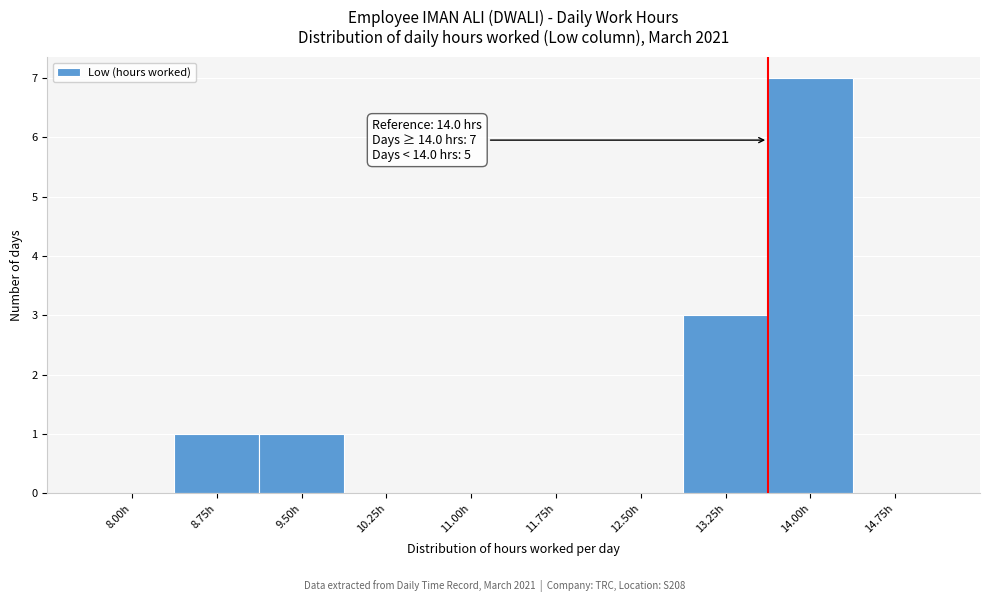

Reading left to right, transcribe all the data shown in this chart.

8.00h=0	8.75h=1	9.50h=1	10.25h=0	11.00h=0	11.75h=0	12.50h=0	13.25h=3	14.00h=7	14.75h=0